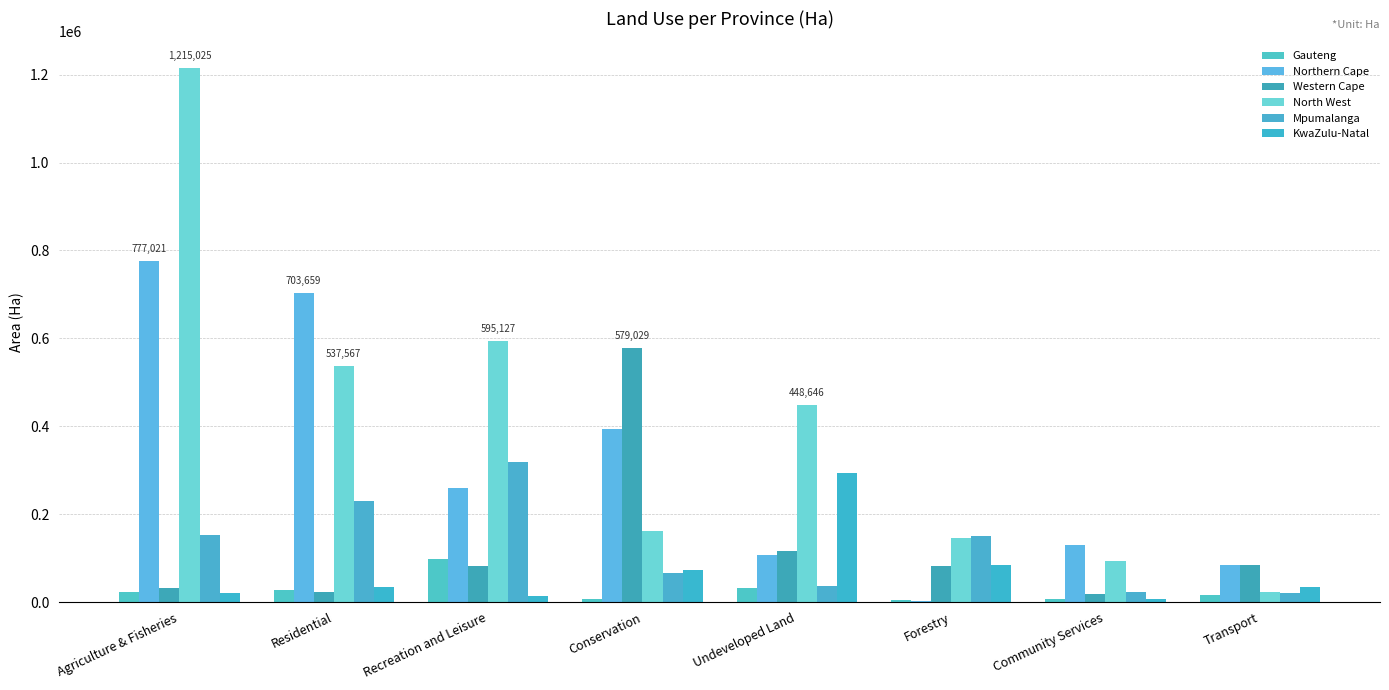

What is the sum of all North West values?

3219591